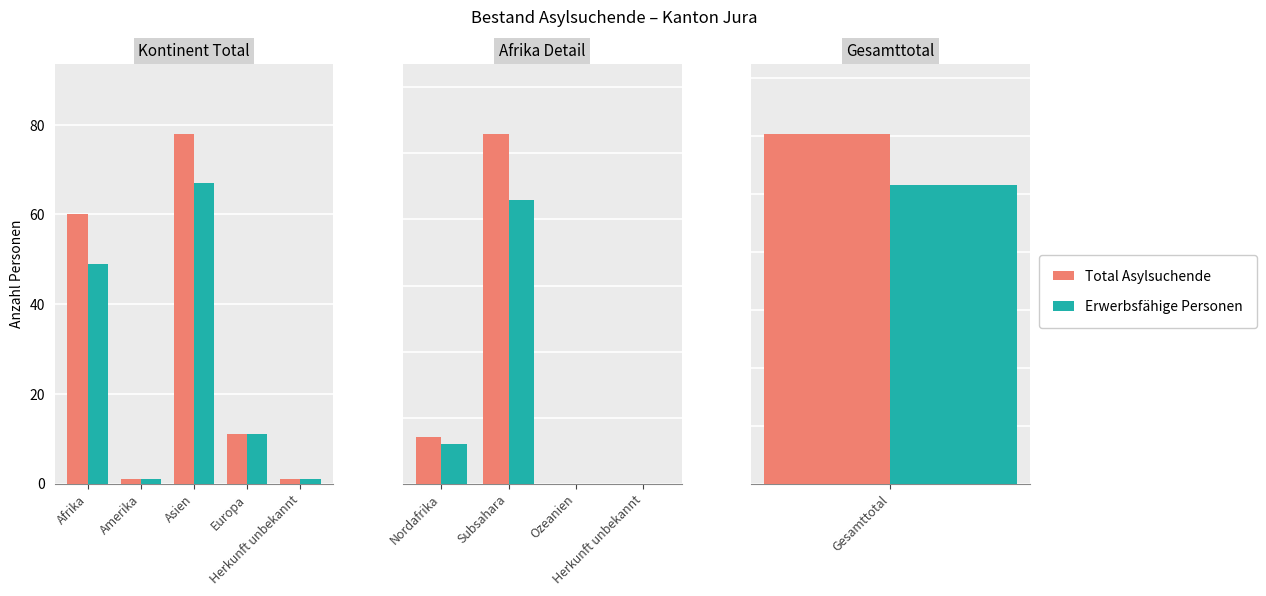

Which series changed the most between Nordafrika and Herkunft unbekannt?

Total Asylsuchende